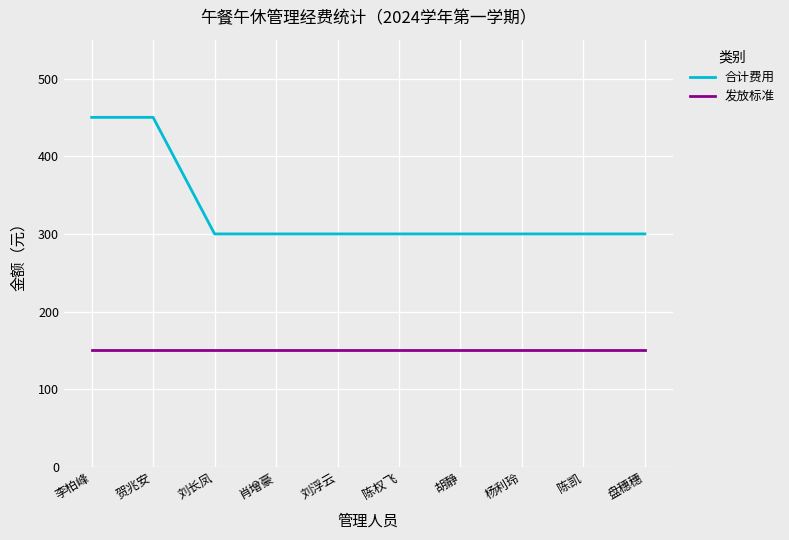

Read the 发放标准 value at 陈权飞.

150